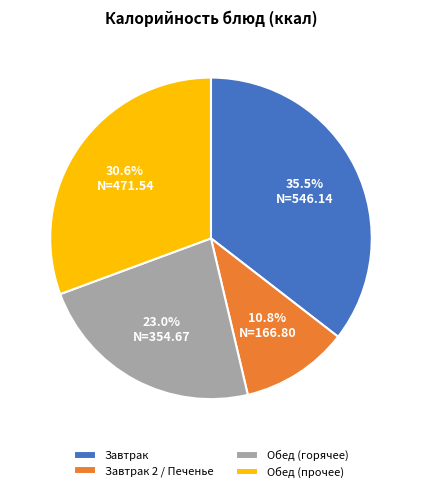

How many segments does this pie chart have?

4